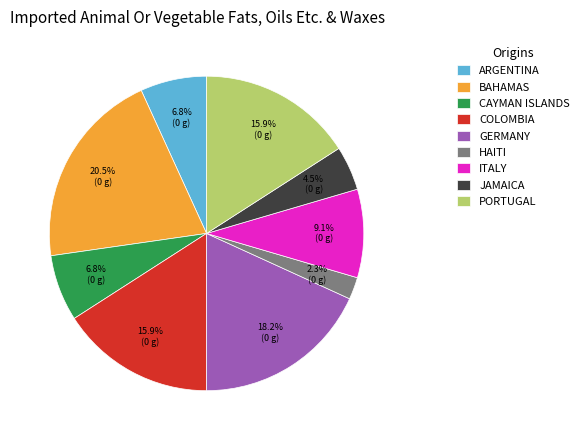

Between BAHAMAS and JAMAICA, which is larger?

BAHAMAS